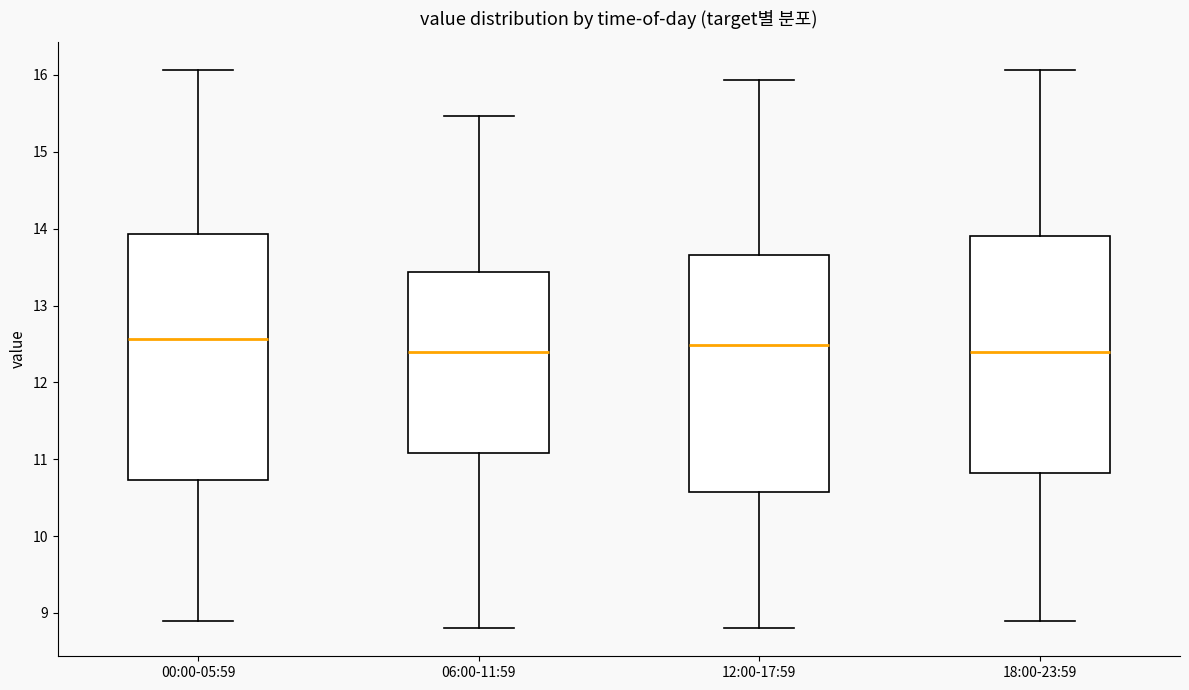

Where does the upper whisker of the box for 06:00-11:59 end on the y-axis? The values are not printed on the chart, so give them approximately, as read against the axis.

15.5